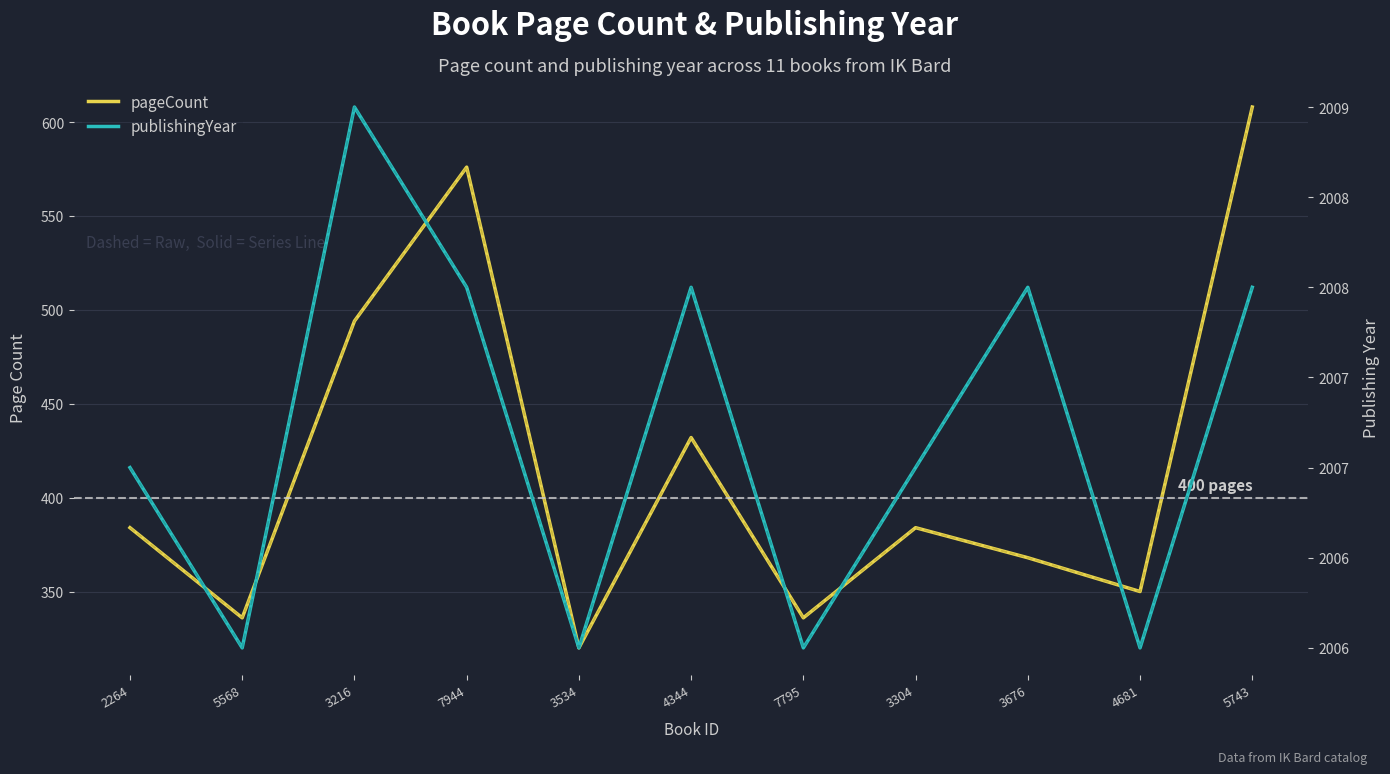

Count the publishingYear values in the range 2006 to 2008.

10